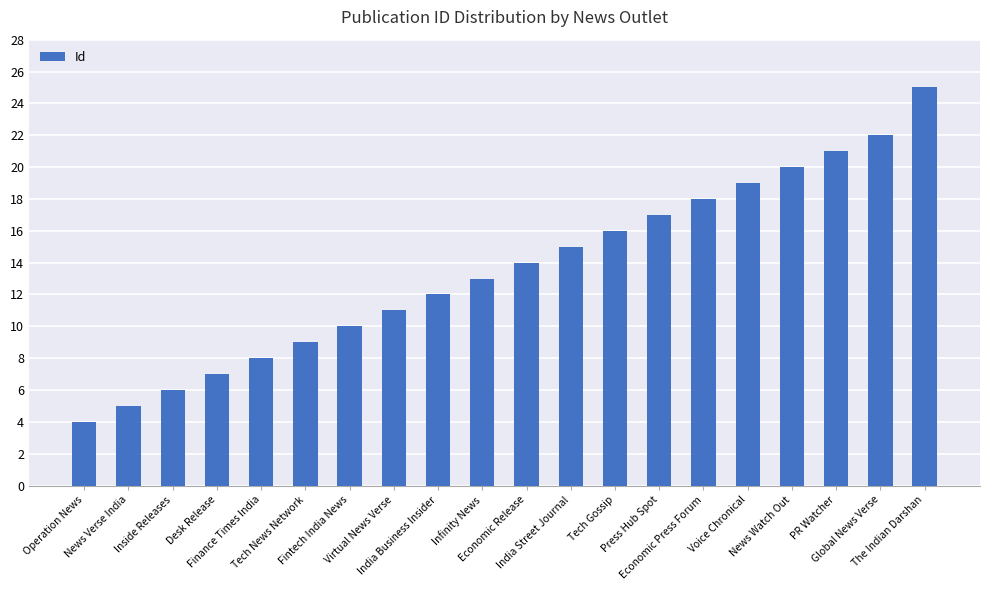

What is the difference between the values at News Watch Out and Economic Press Forum?

2